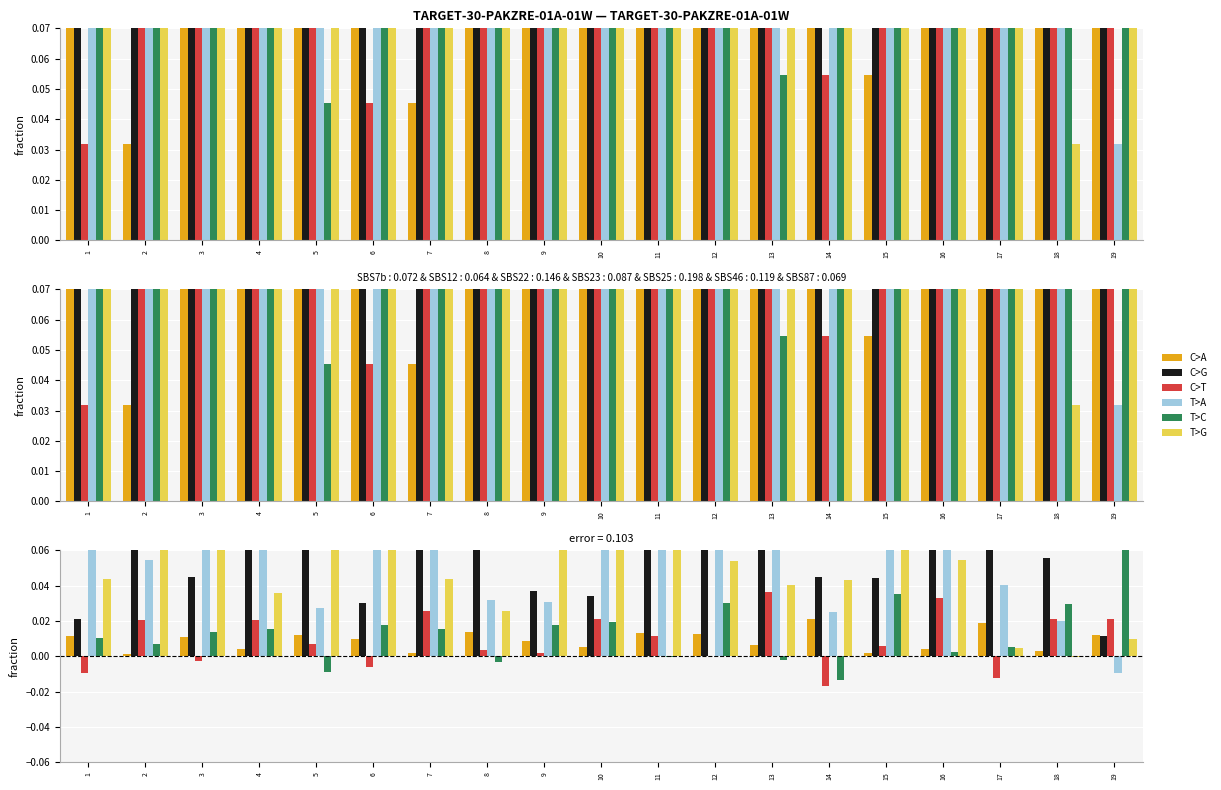

Rank the categories by C>A value from highest to lowest.

14, 17, 8, 11, 12, 5, 19, 1, 3, 6, 9, 13, 10, 16, 4, 18, 15, 7, 2